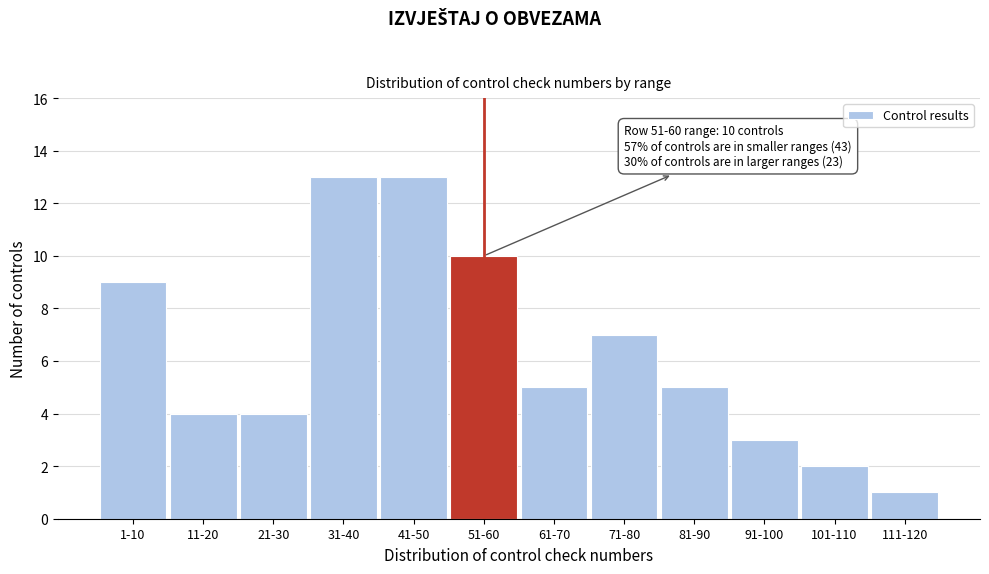

Reading left to right, list all the values displayed in this chart.

9	4	4	13	13	10	5	7	5	3	2	1